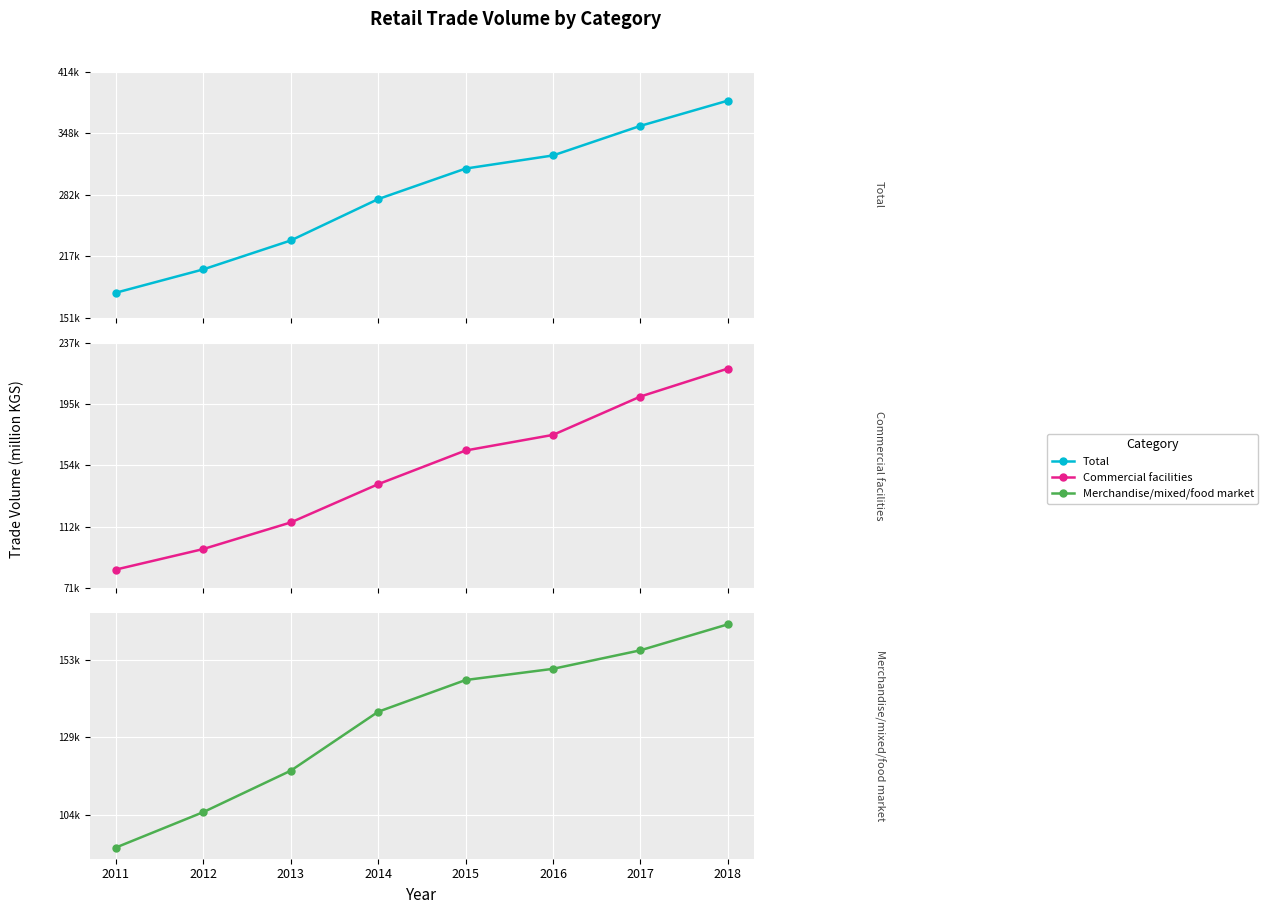

How many lines are shown in the chart?

3